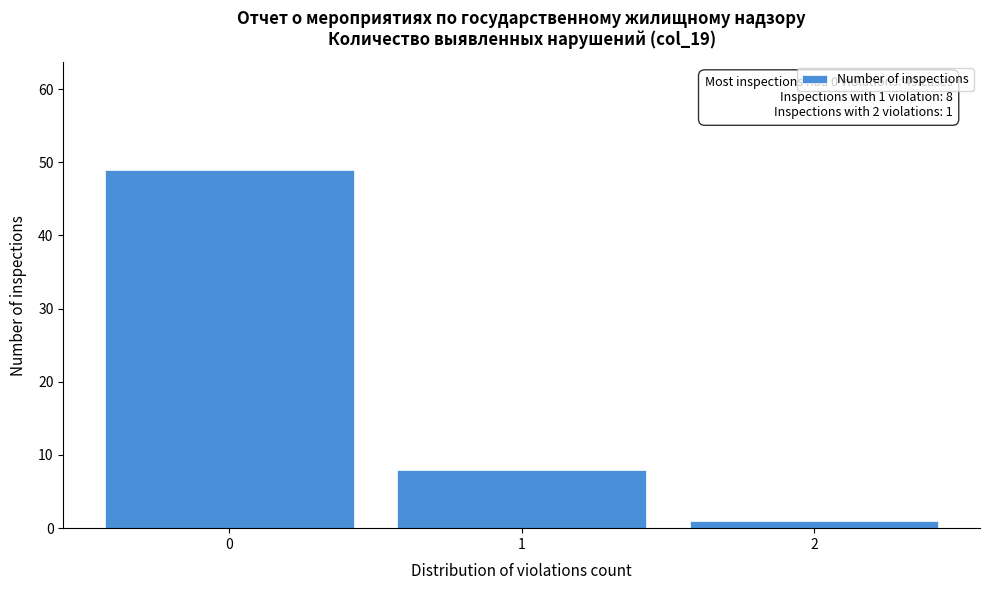

Reading left to right, transcribe all the data shown in this chart.

49	8	1